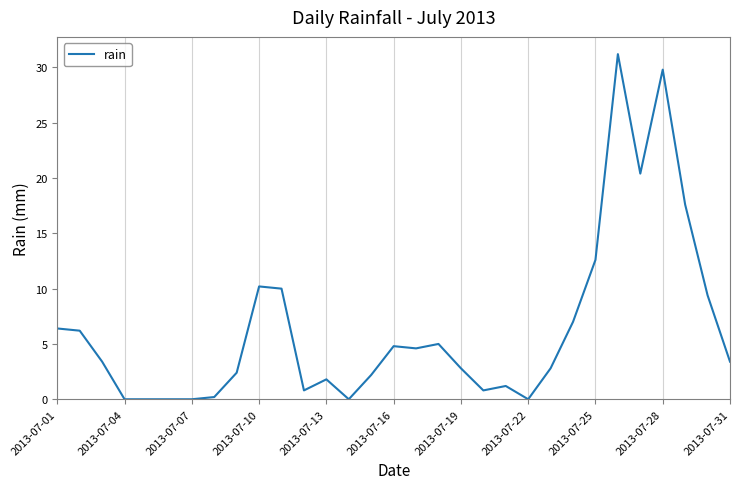

What is the difference between the maximum and minimum values?

31.2